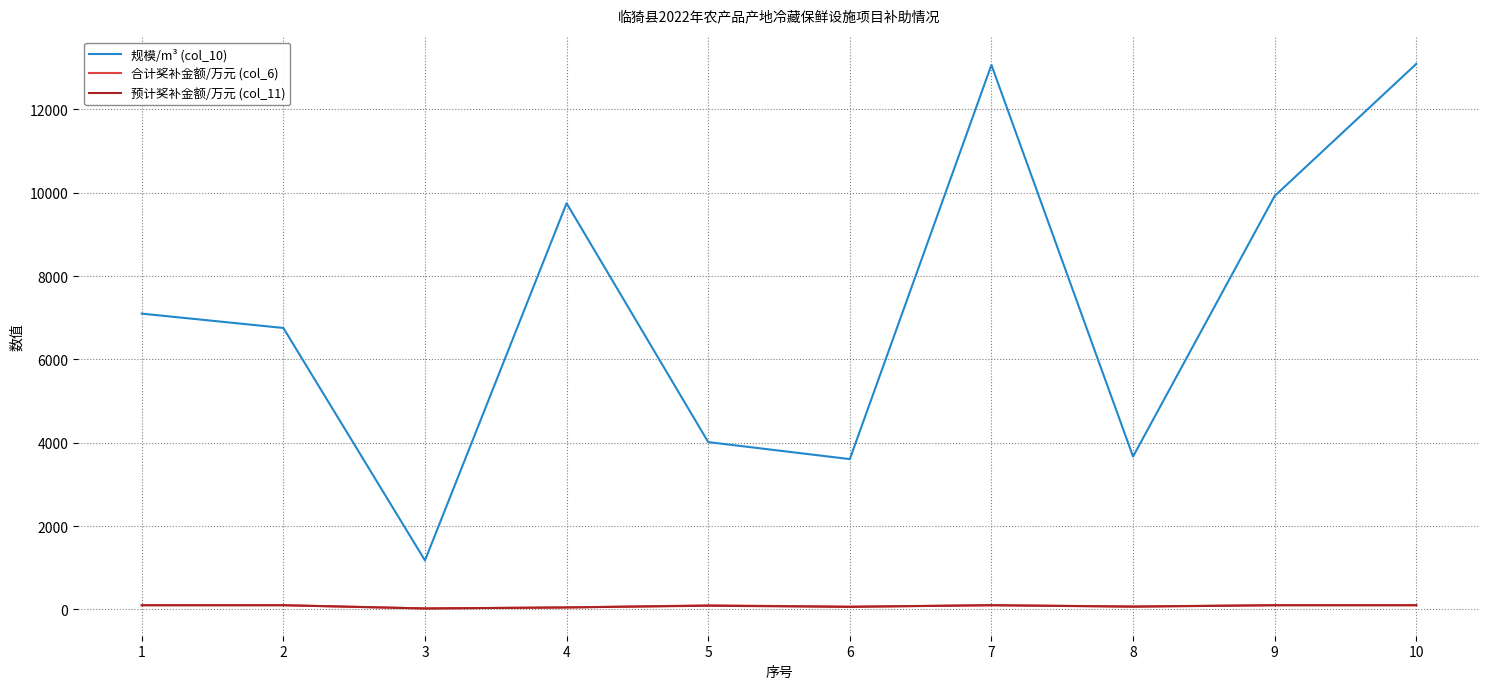

Which series has the largest total across all categories?

规模/m³ (col_10)